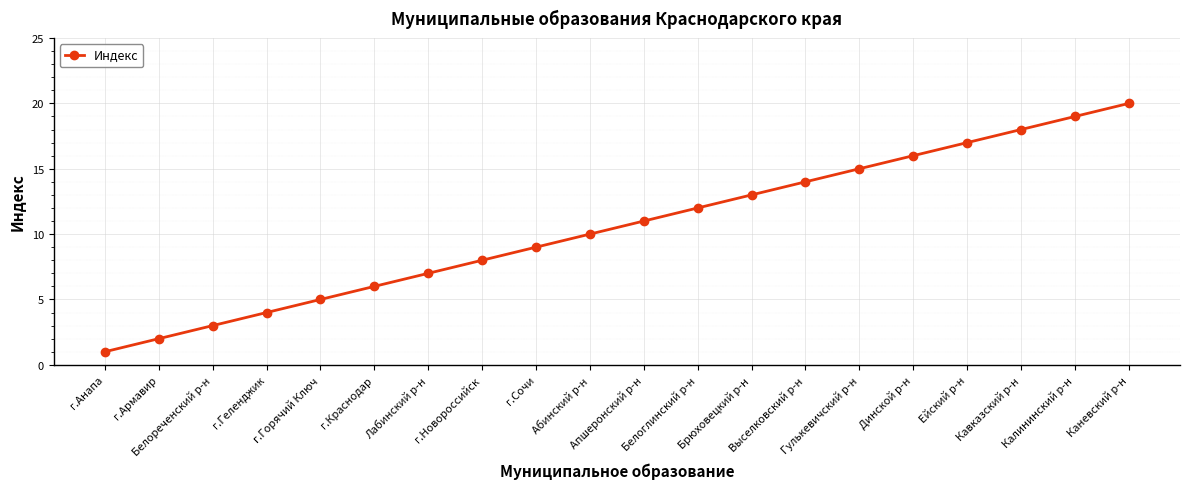

What is the change in value from г.Анапа to Кавказский р-н?

+17